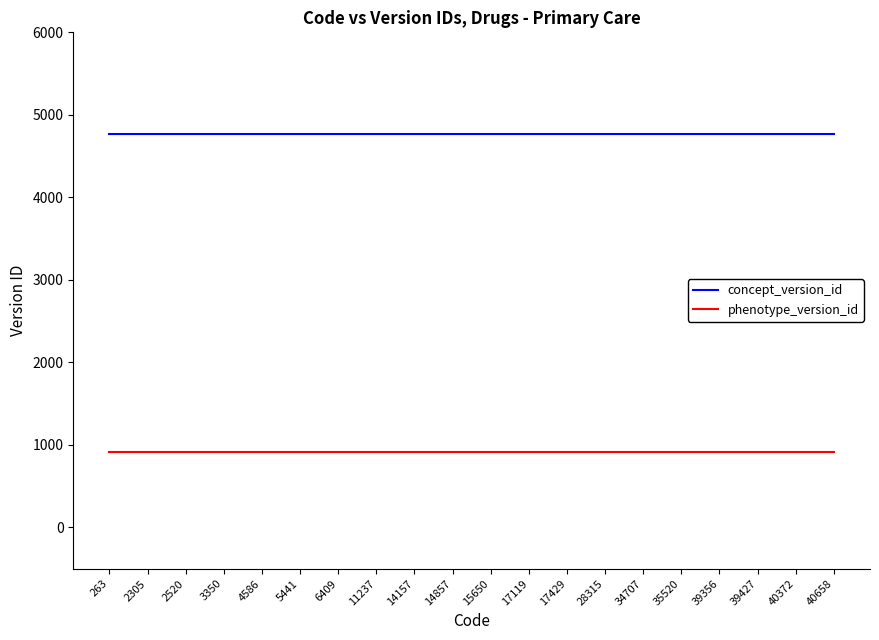

True or false: concept_version_id and phenotype_version_id intersect in this chart.

False